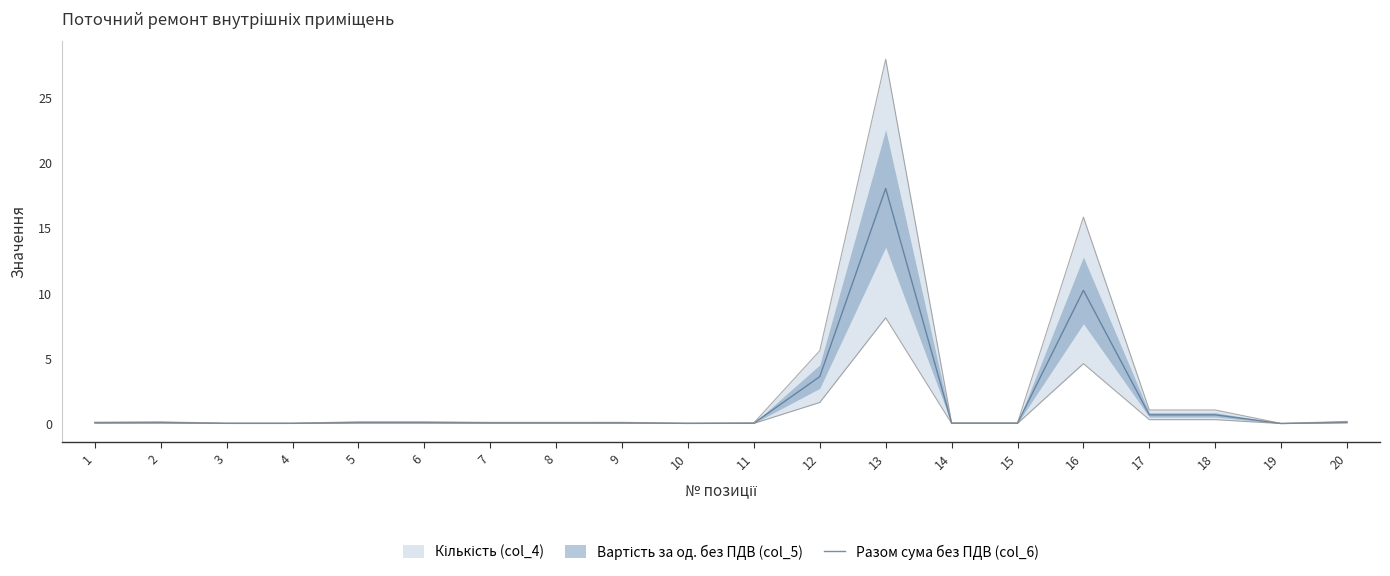

The value of Разом сума без ПДВ (col_6) at 19 is 0.0. True or false?

True